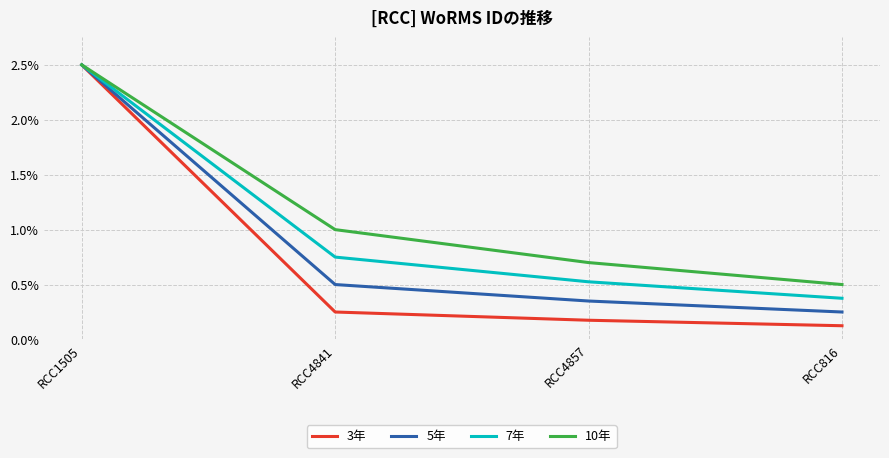

The value of 7年 at RCC4841 is 1.0. True or false?

False